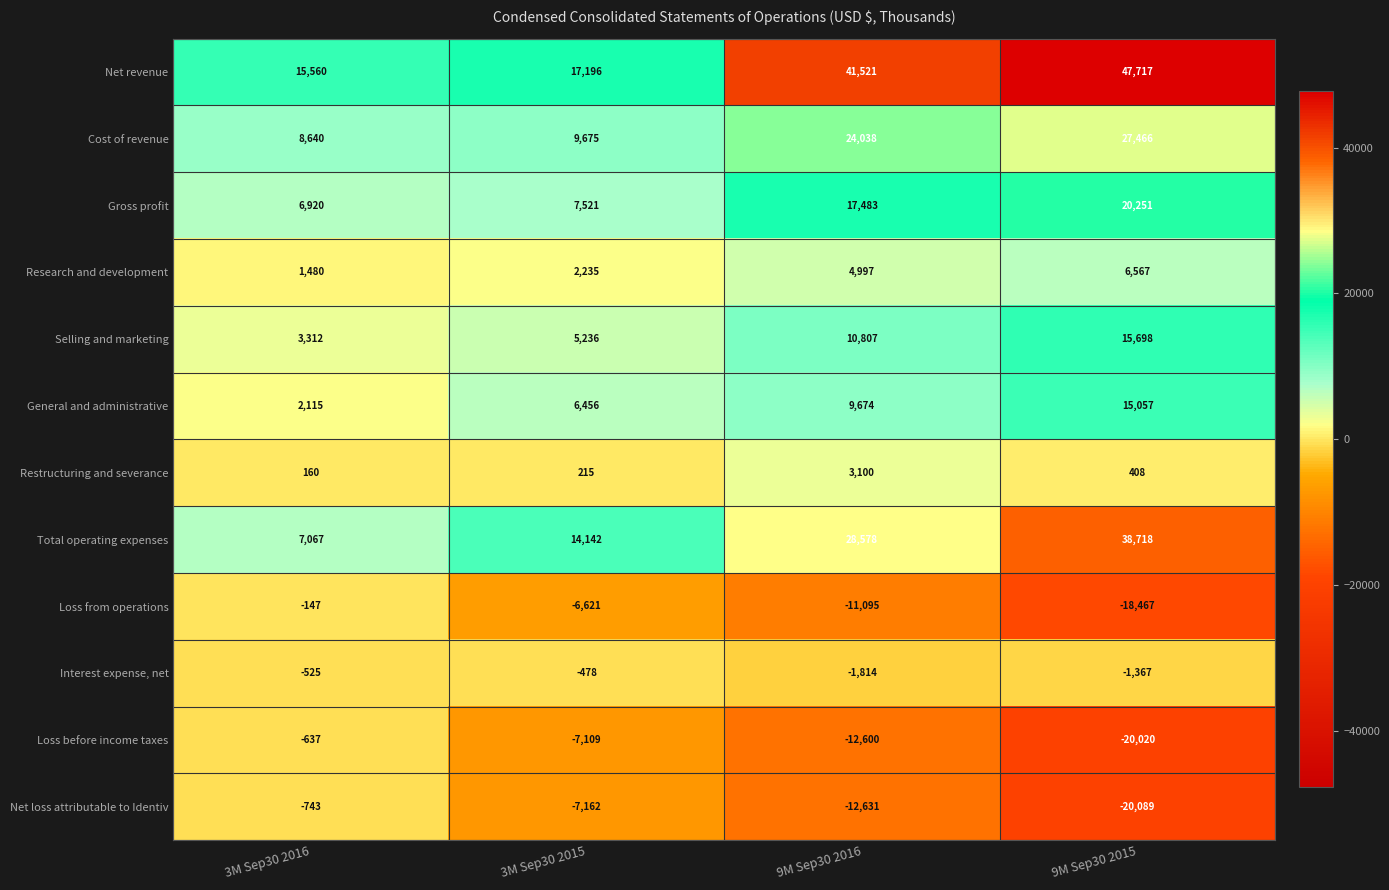

How many series are shown in this chart?

12